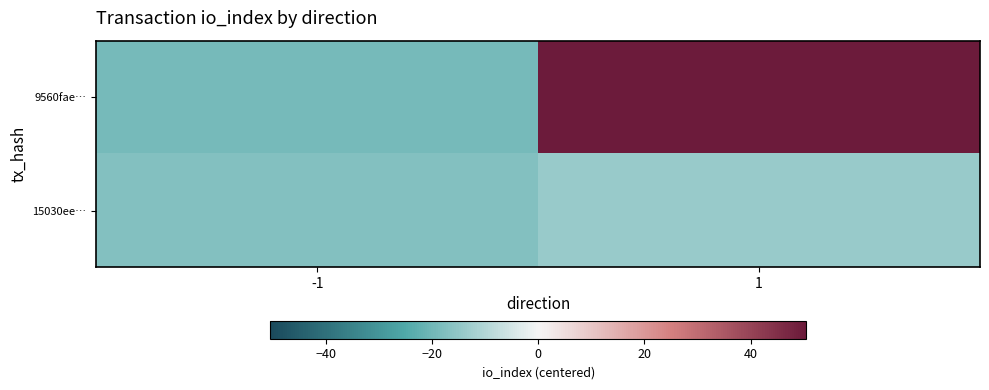

Which label corresponds to the smallest value in the chart?

-1